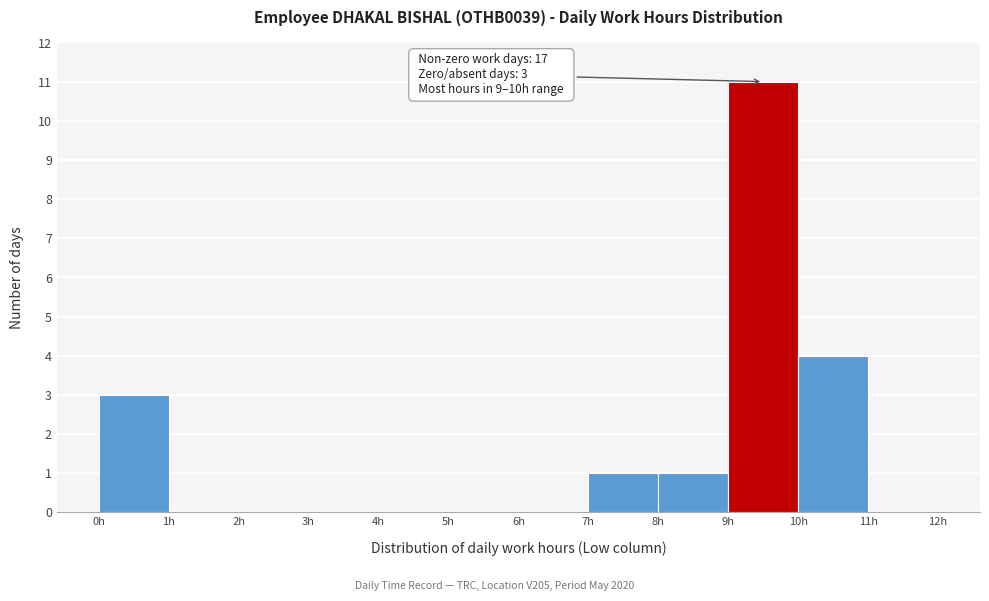

Over which range of the x-axis is the bar tallest?

9 to 10